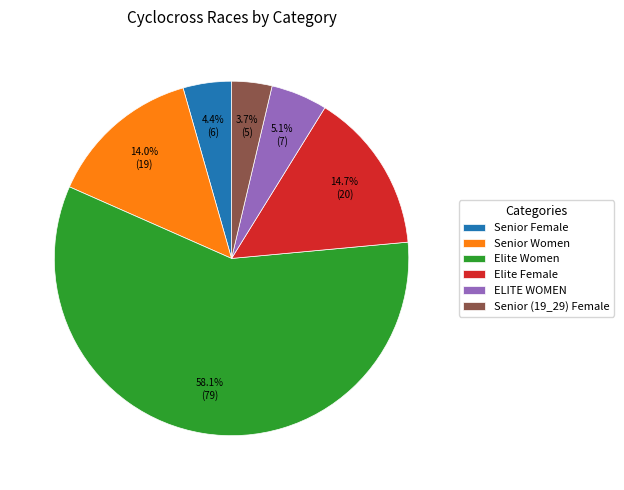

To the nearest percent, what percentage of the pie is Senior Female?

4%